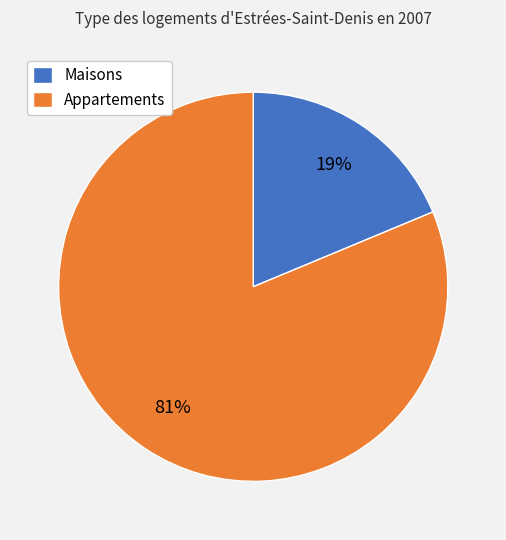

Between Maisons and Appartements, which is larger?

Appartements